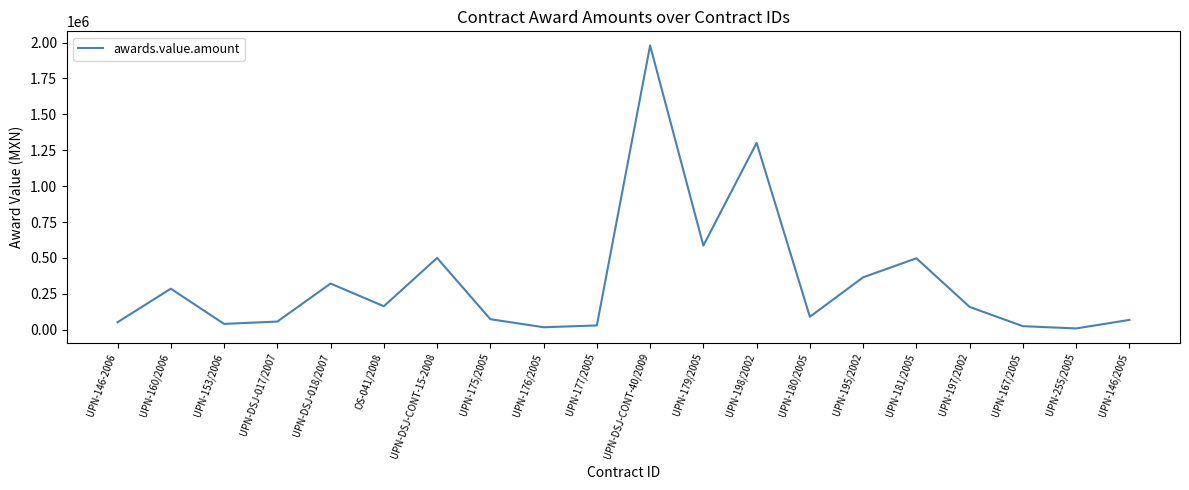

At which label is the value closest to 994390?

UPN-198/2002